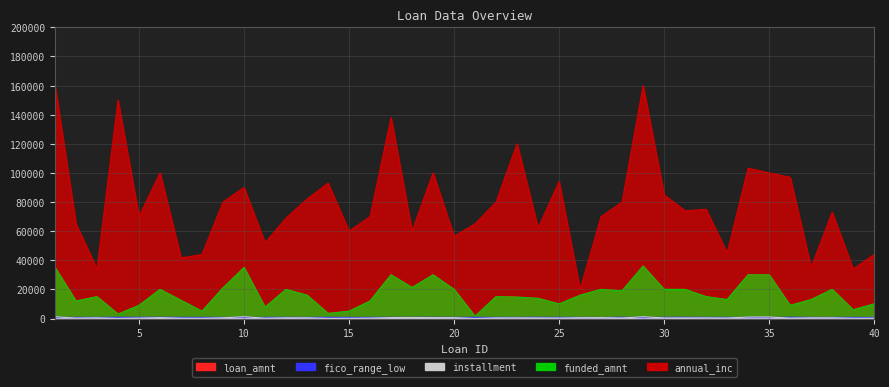

What is the difference between the loan_amnt values at 21 and 34?

28500